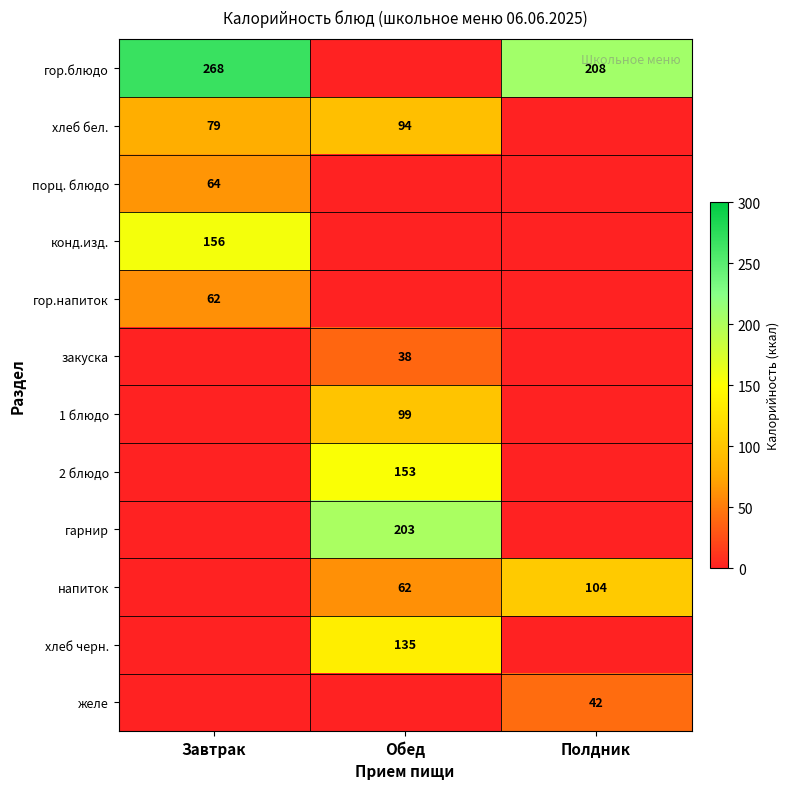

Is it true that конд.изд. equals 107 at Завтрак?

False